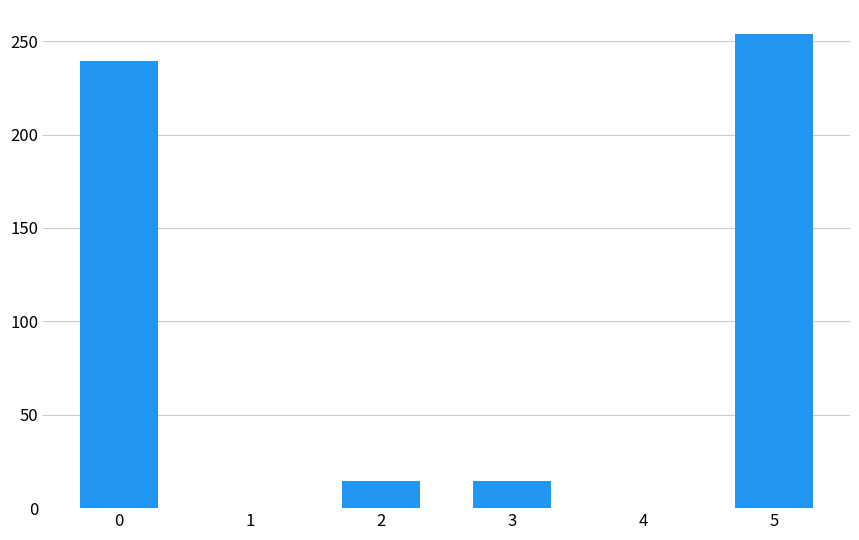

What is the change in value from 2 to 4?

-14.6